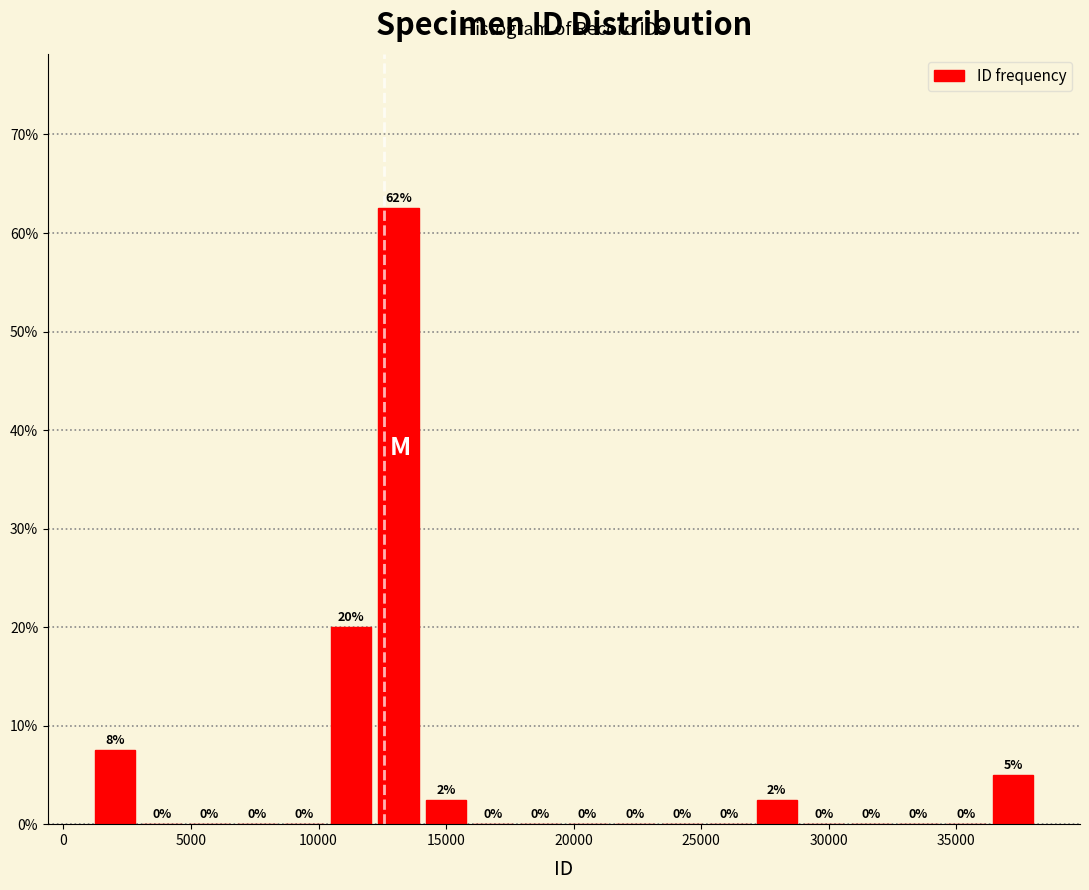

Read against the x-axis, roughly where is the centre of the tallest bar?

13000